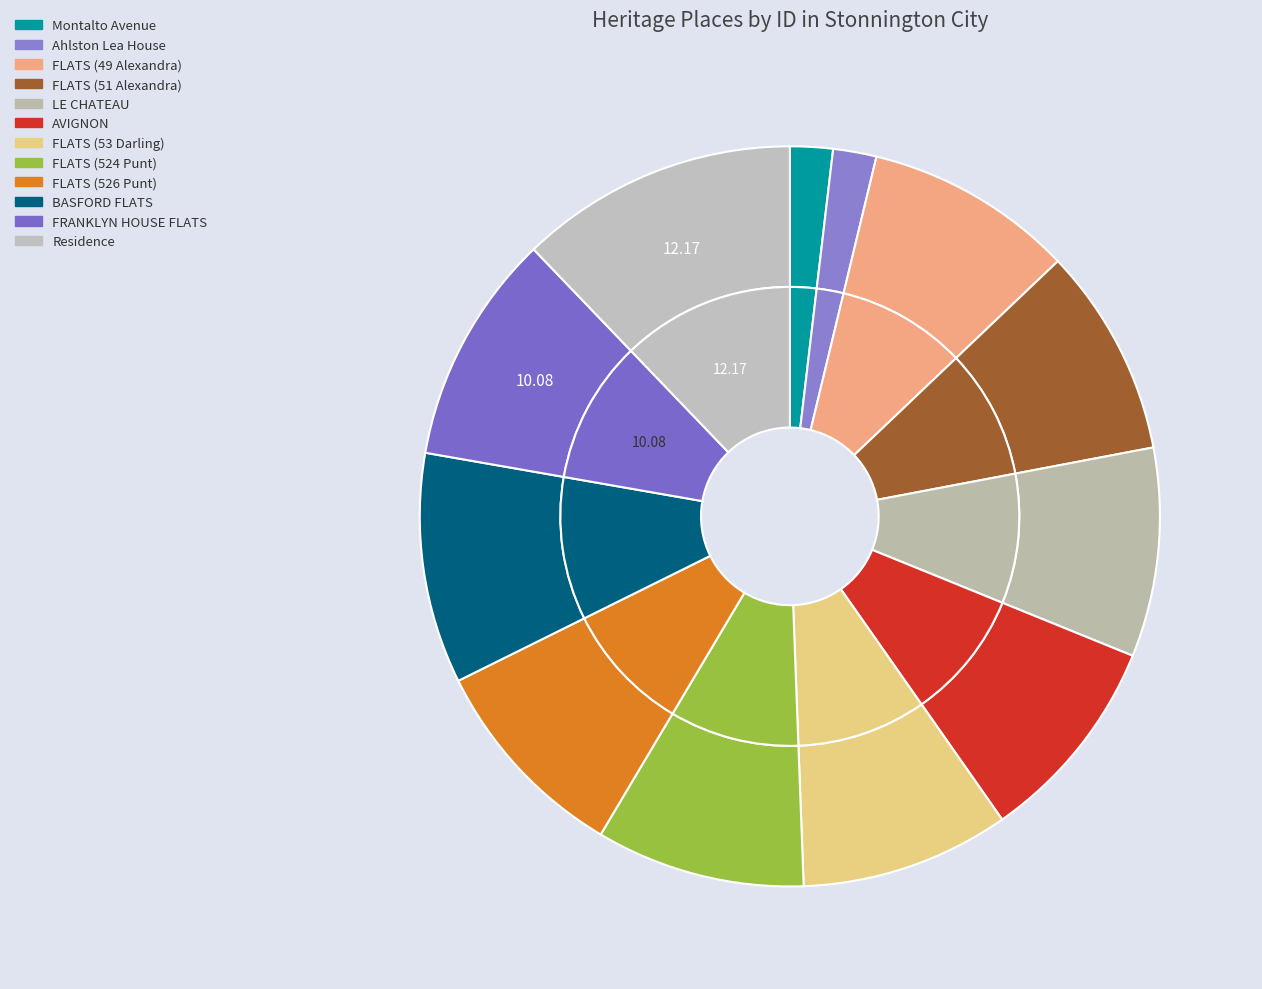

What percentage is the Montalto Avenue slice, to the nearest percent?

2%